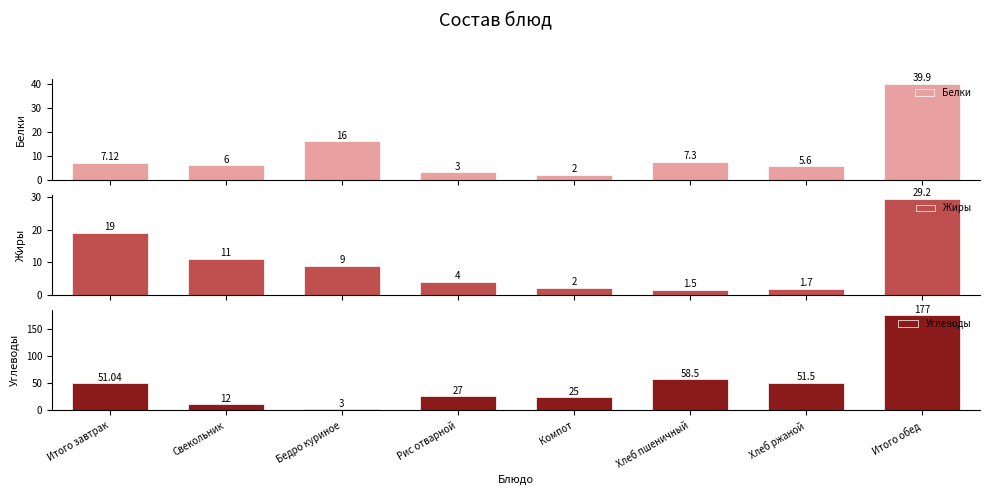

Where does the Жиры series first go above 9?

Итого завтрак